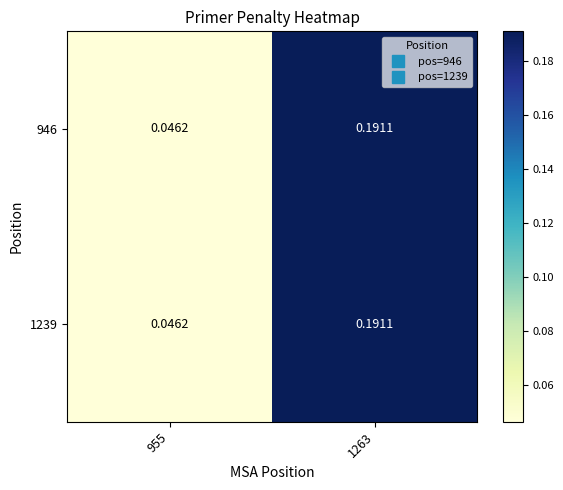

Count the number of data series in this chart.

2